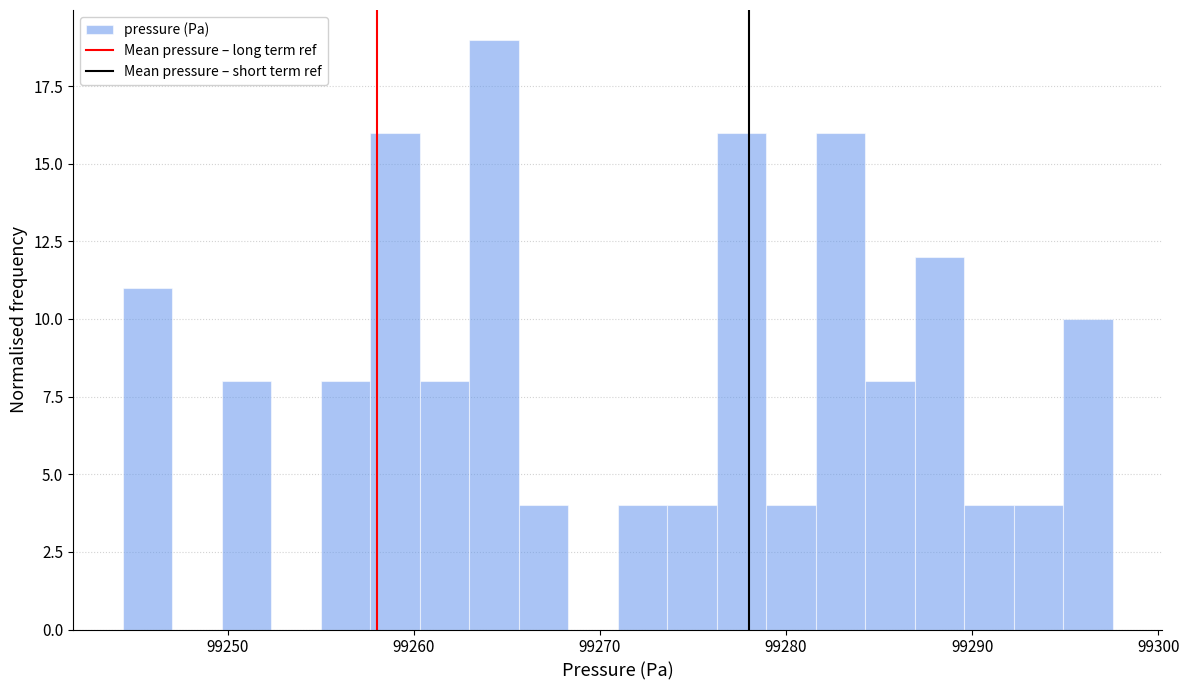

Read against the x-axis, roughly where is the centre of the tallest bar?

99264